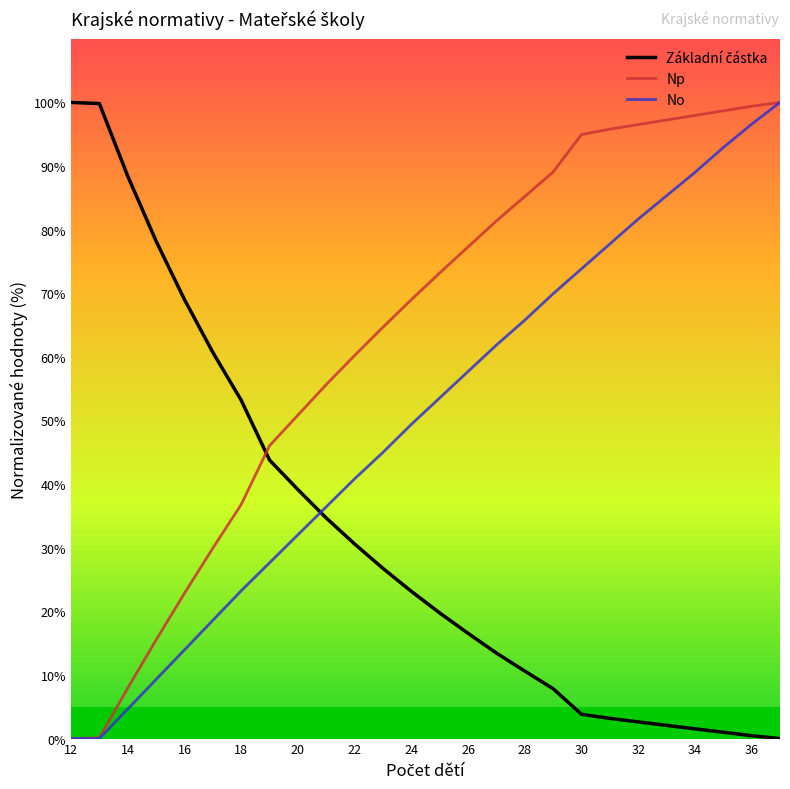

What is the highest value of the Np series?

100.0